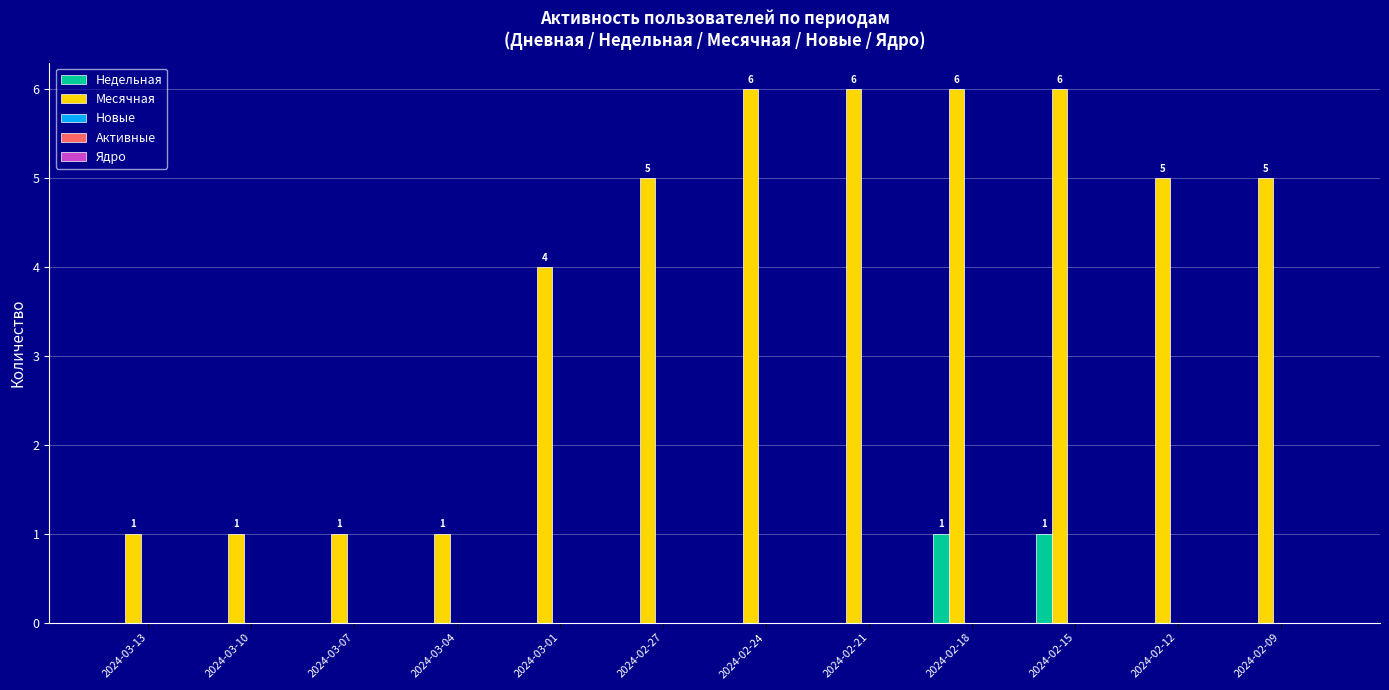

Which series changed the most between 2024-03-07 and 2024-02-27?

Месячная